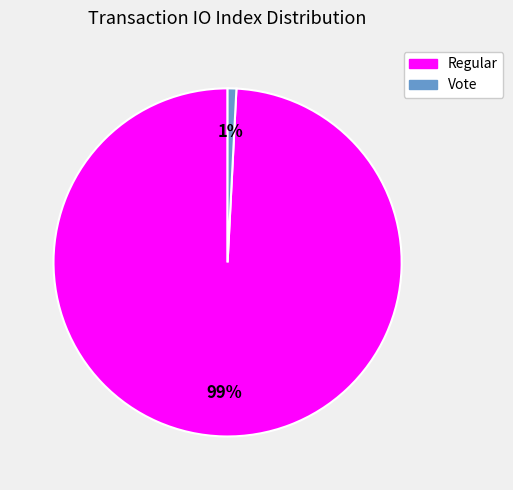

To the nearest percent, what is the difference between the largest and smallest slice percentages?

98%